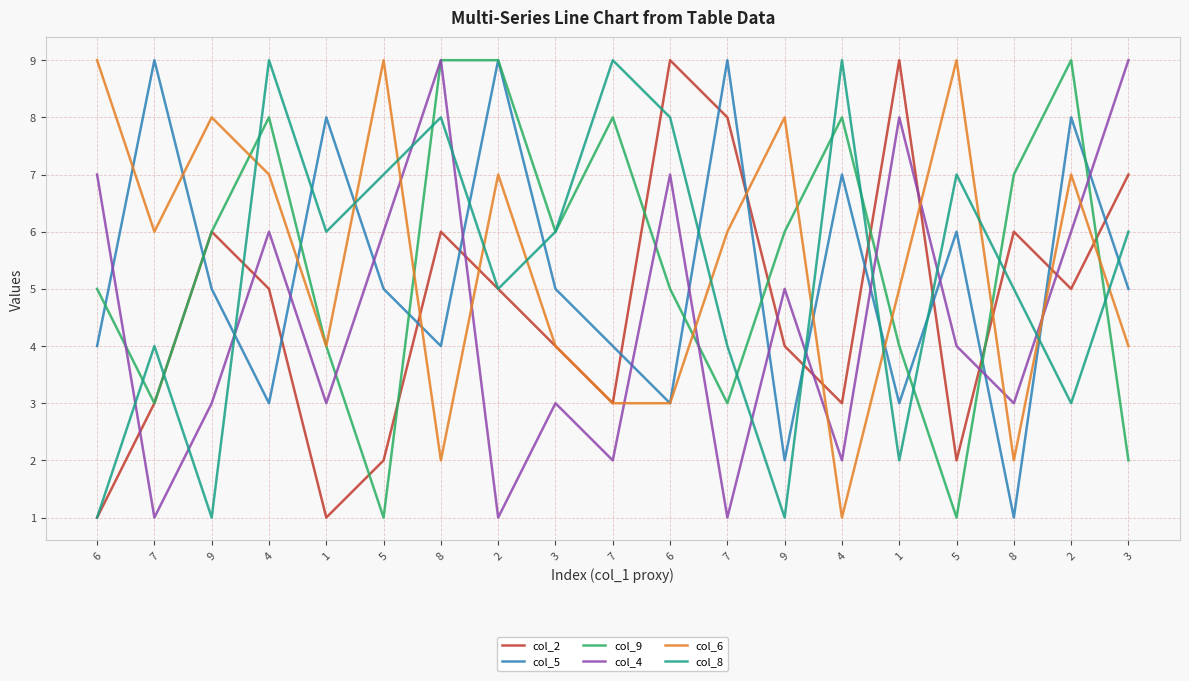

What are all the series names shown in the legend?

col_2, col_5, col_9, col_4, col_6, col_8